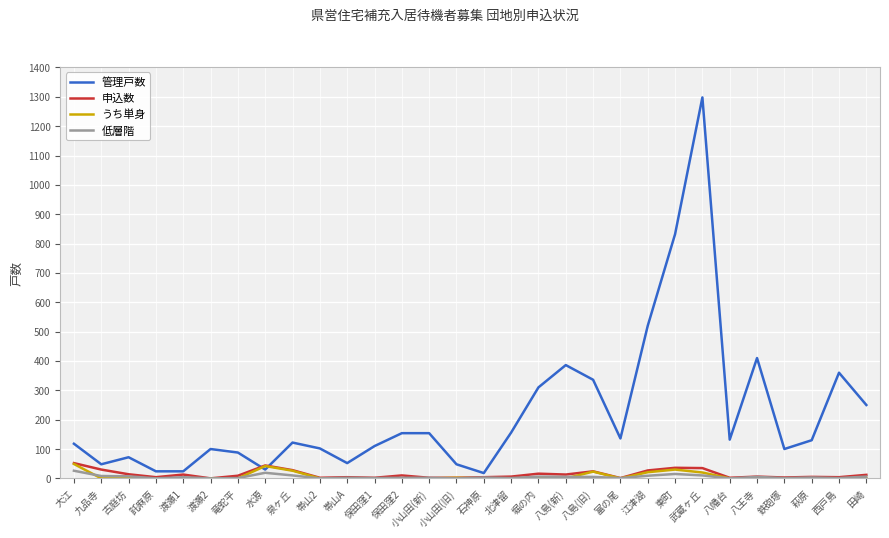

What is the greatest value displayed?

1298